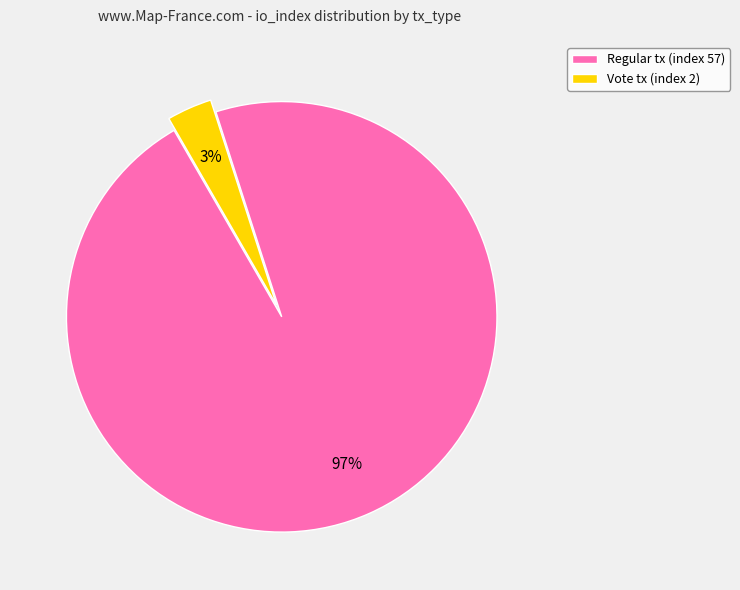

To the nearest percent, what is the average slice percentage?

50%